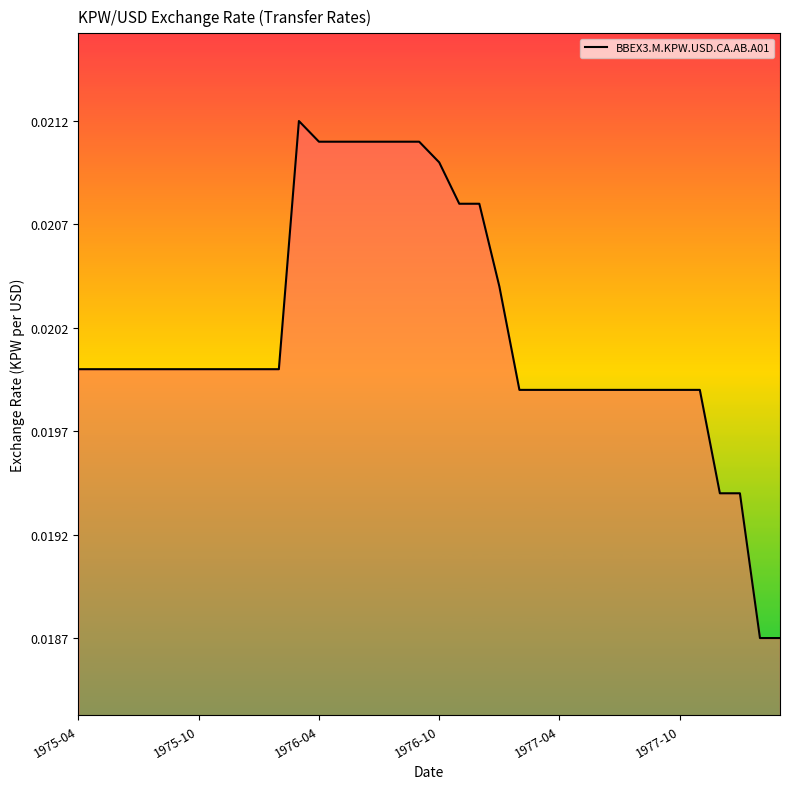

Does the chart display data point markers on the line(s)?

No